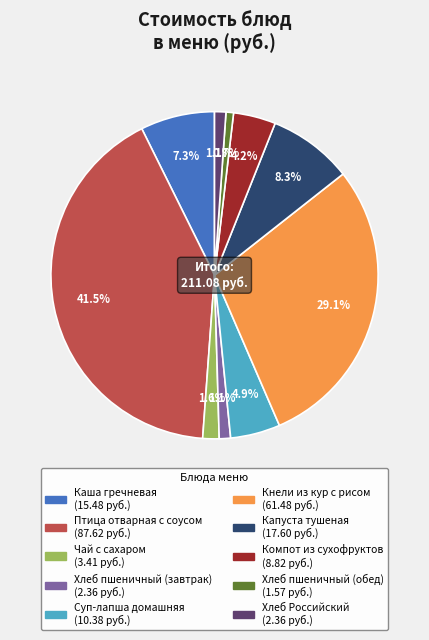

To the nearest percent, what portion does Чай с сахаром represent?

2%